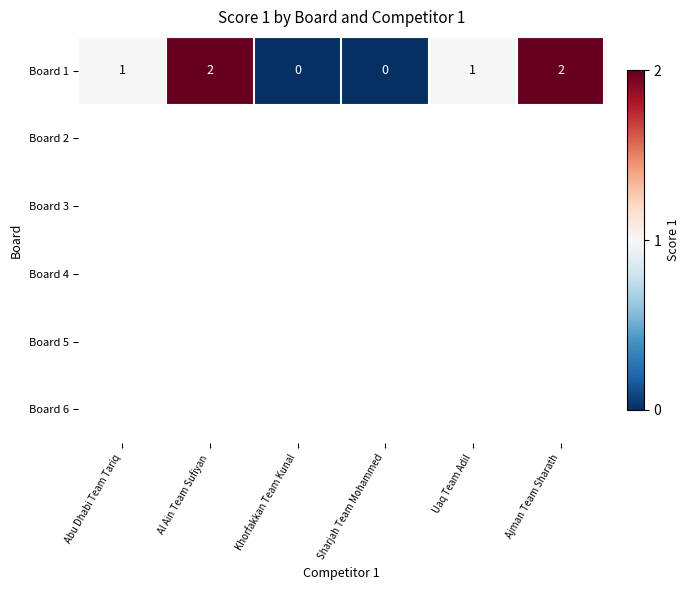

Reading left to right, extract all data points from this chart.

1	2	0	0	1	2